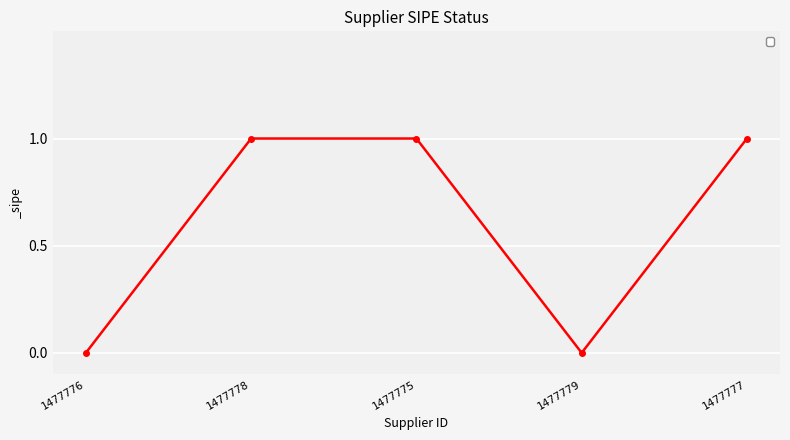

The value at 1477775 is 1. True or false?

True